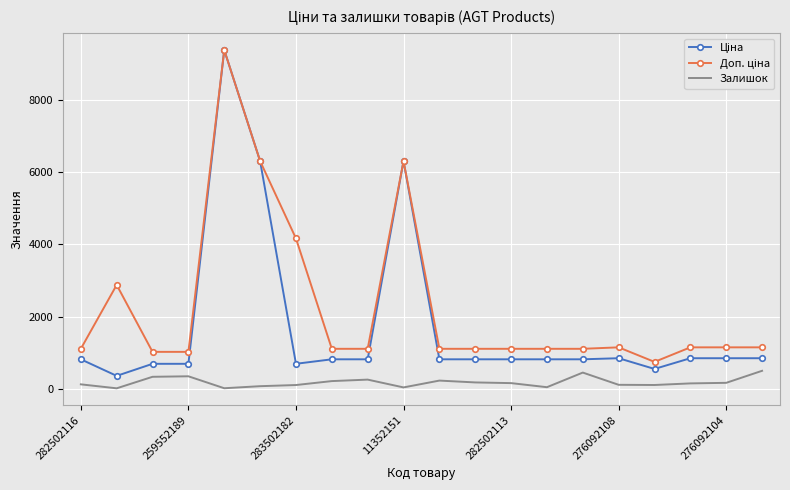

What is the highest value of the Доп. ціна series?

9384.0